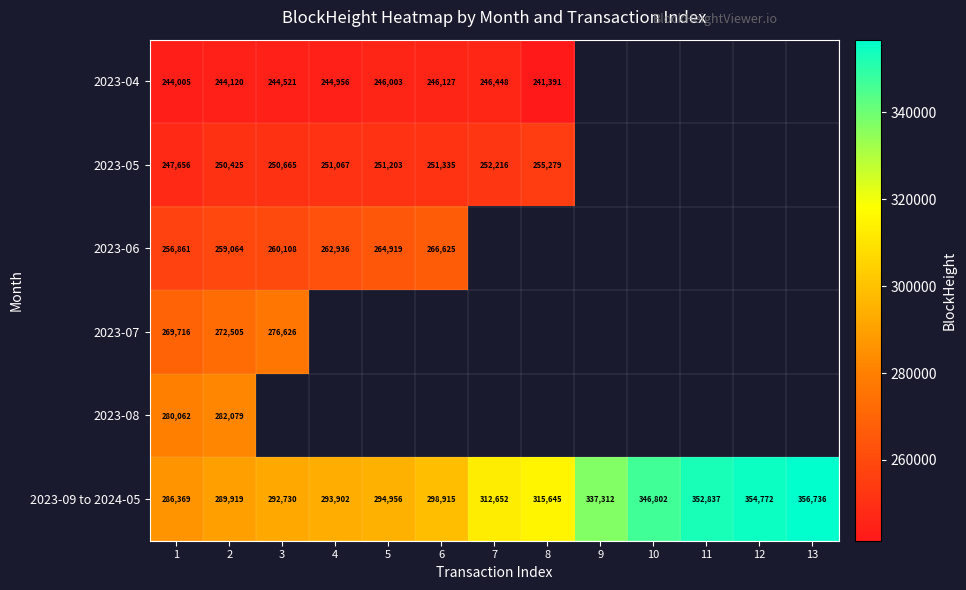

What is the difference between the highest and lowest values at 6?

52788.0